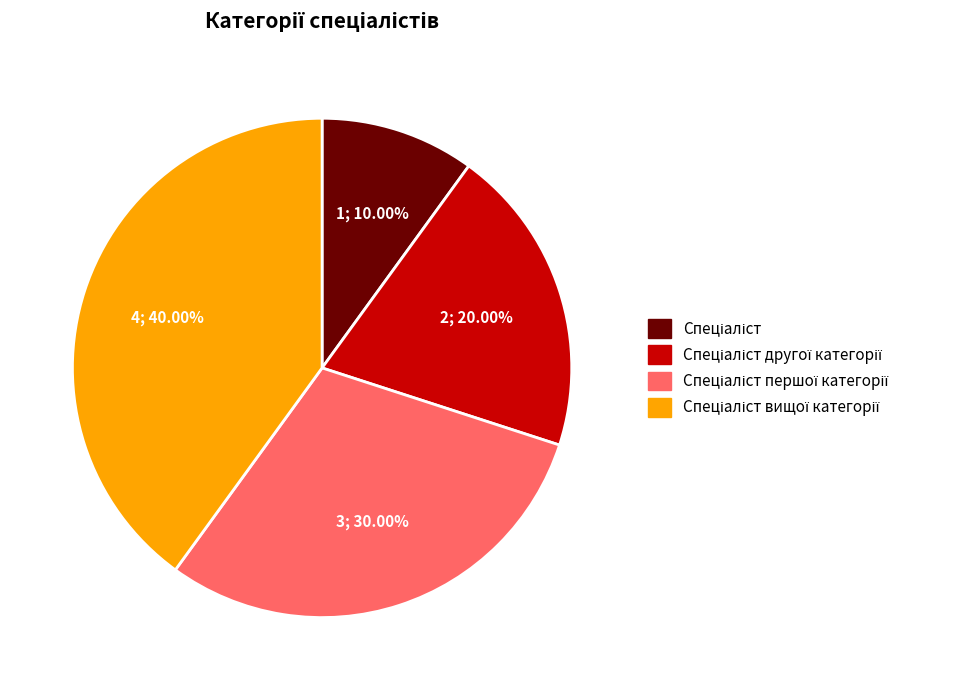

Is there a majority slice in this chart?

No